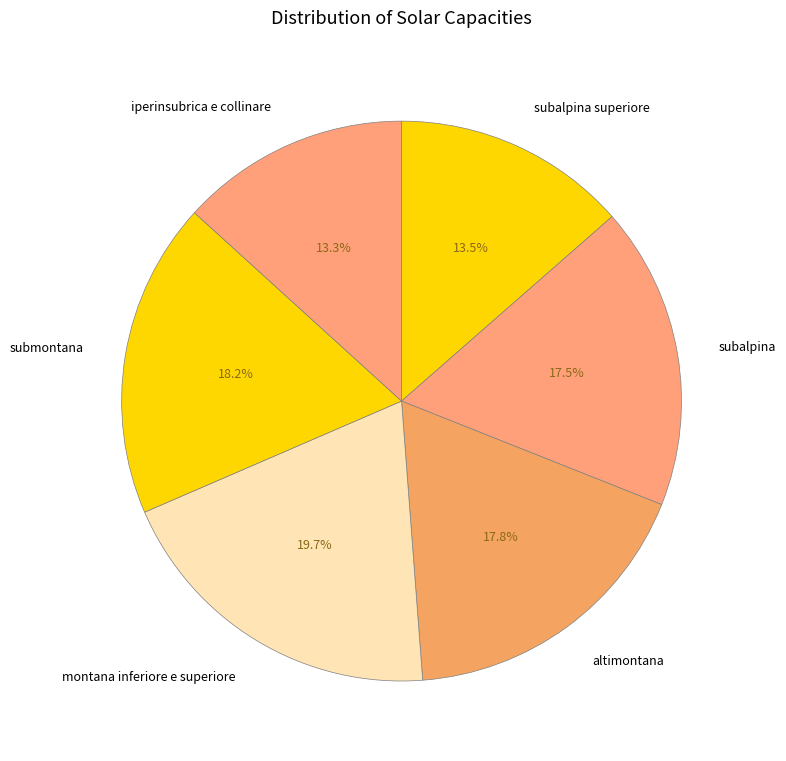

What percentage is the montana inferiore e superiore slice, to the nearest percent?

20%